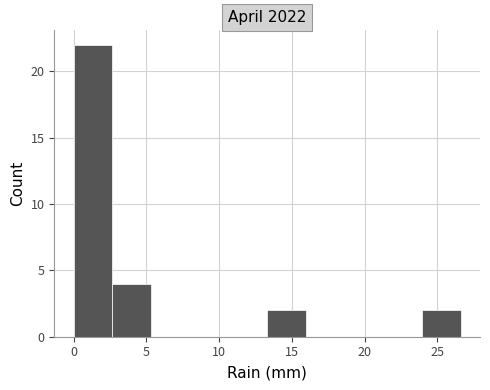

What is the height of the bar covering 0.0 to 2.5 on the x-axis? Neither the bar edges nor the heights are printed on the chart, so give them approximately, as read against the axes.

22